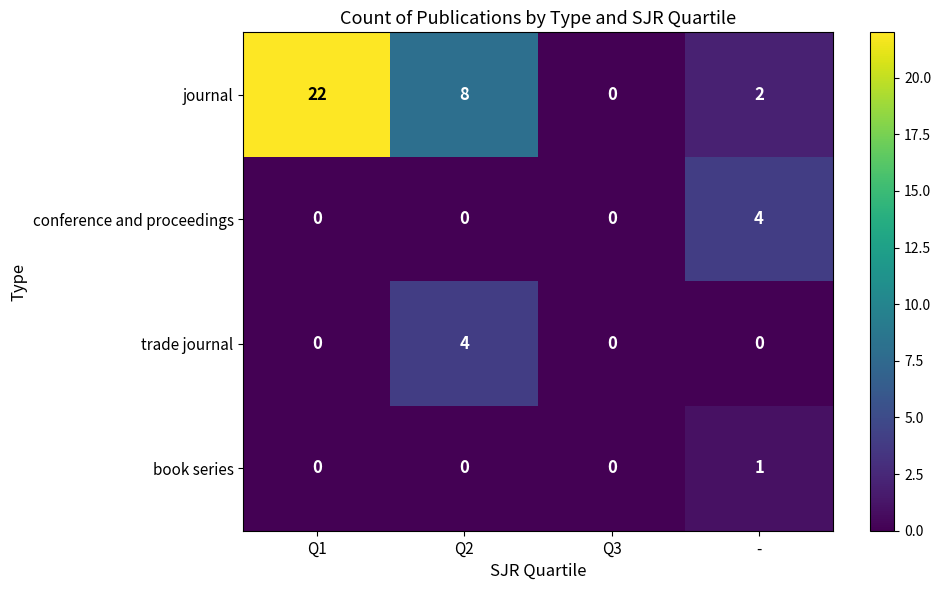

What is the sum of all journal values?

32